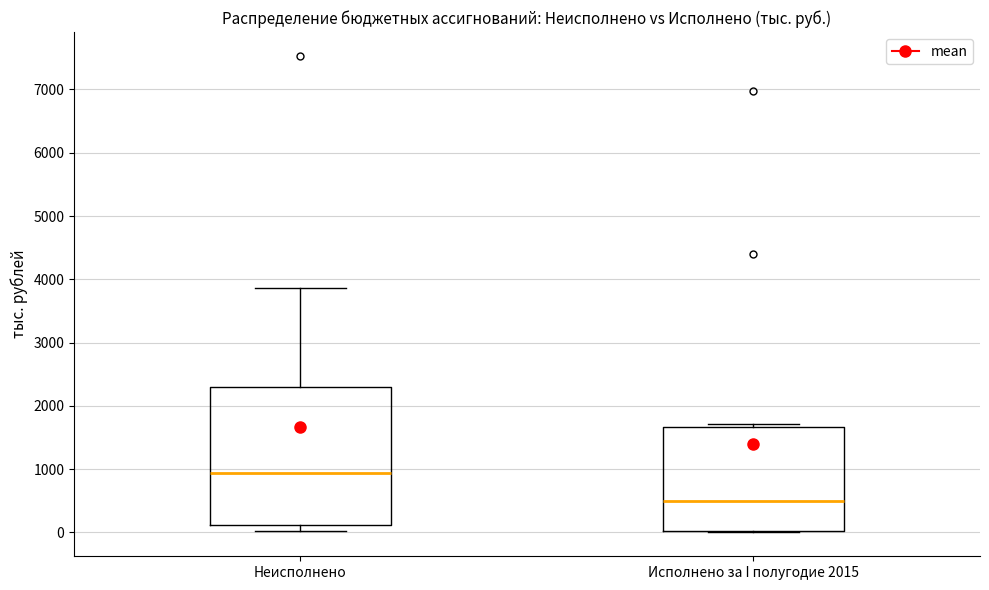

Which box is the tallest, from its lower edge to its upper edge?

Неисполнено